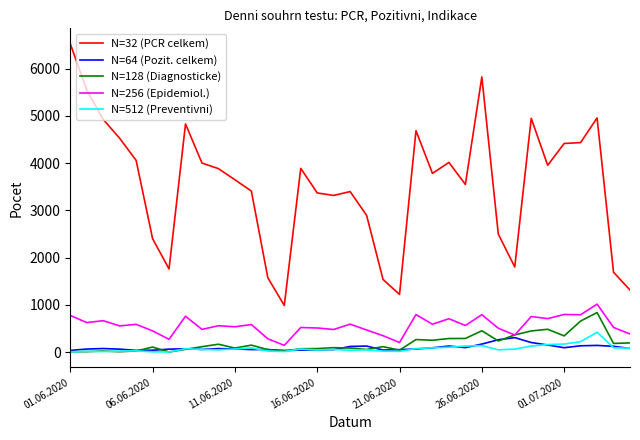

What is the maximum value shown in the chart?

6528